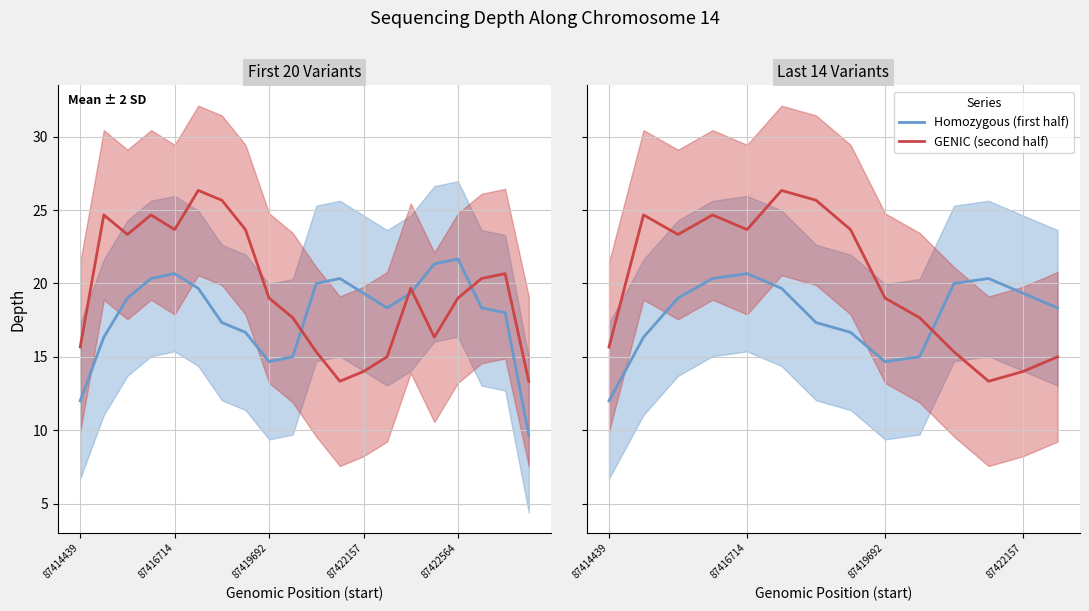

True or false: Homozygous (first half) has more than 2 points higher than both neighbors.

False